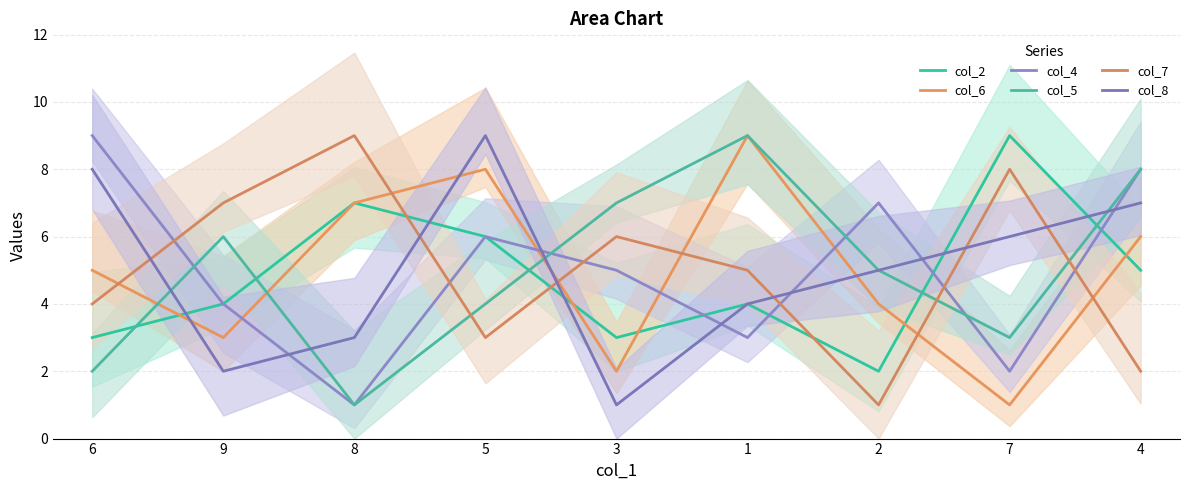

Does the chart display data point markers on the line(s)?

No